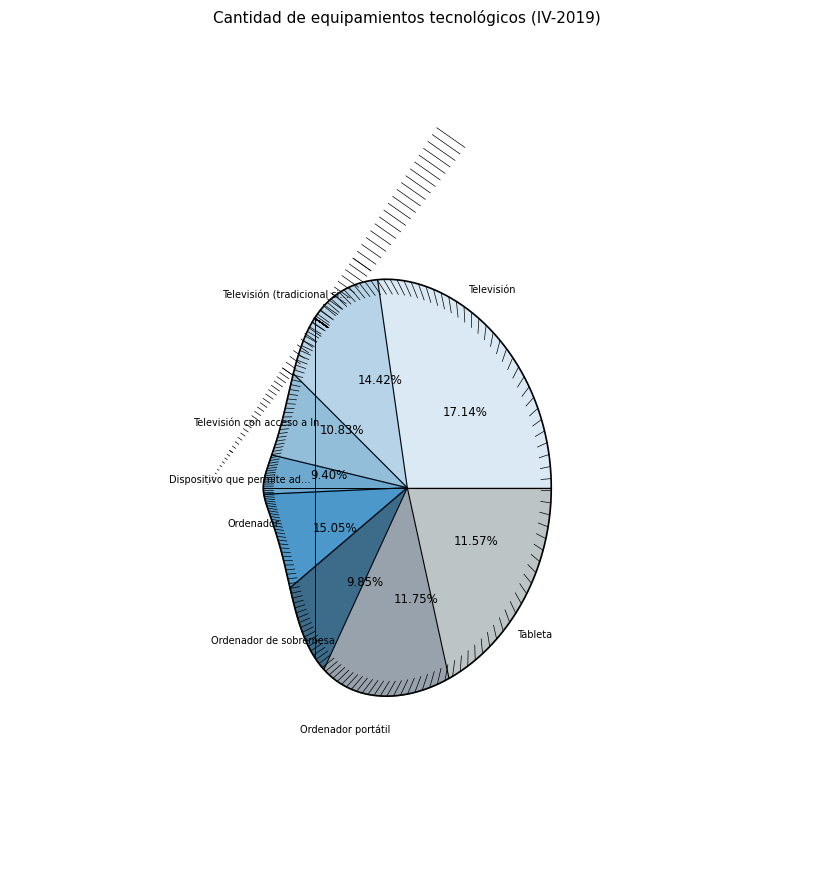

True or false: Ordenador portátil accounts for 23% of the total.

False